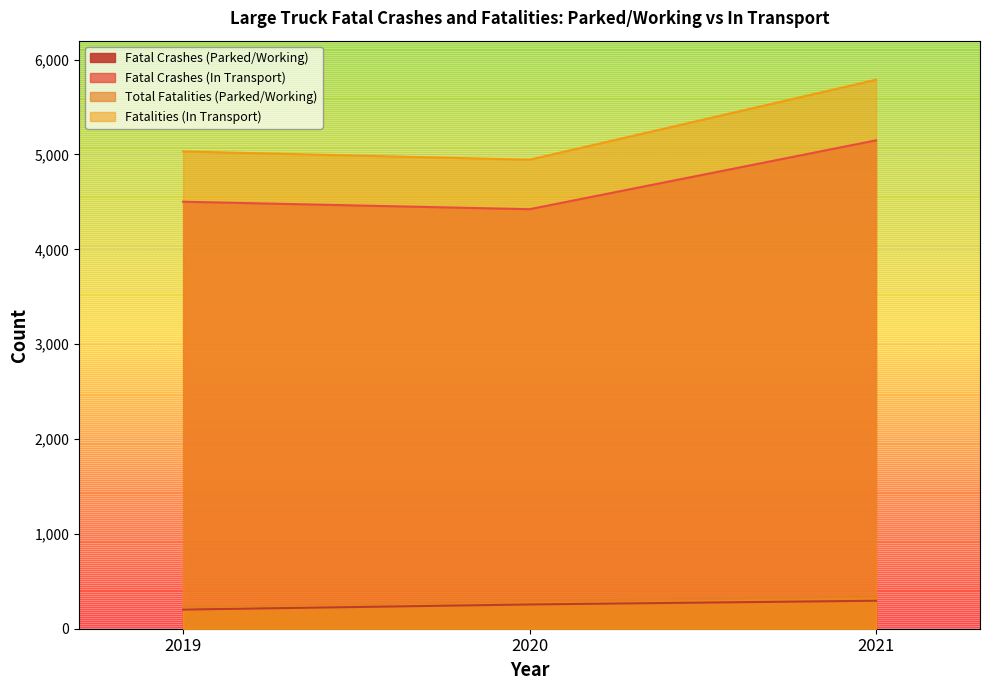

At which label does Total Fatalities (Parked/Working) reach its peak?

2021